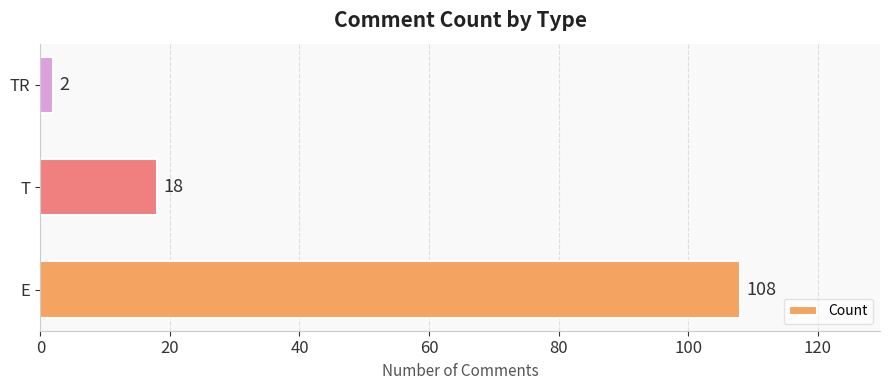

True or false: the data shows 18 at T.

True